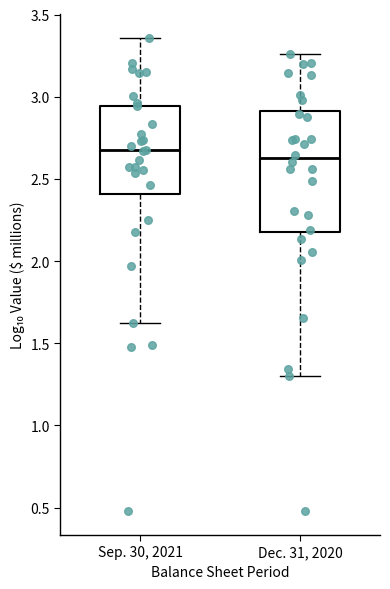

Which box is the tallest, from its lower edge to its upper edge?

Dec. 31, 2020